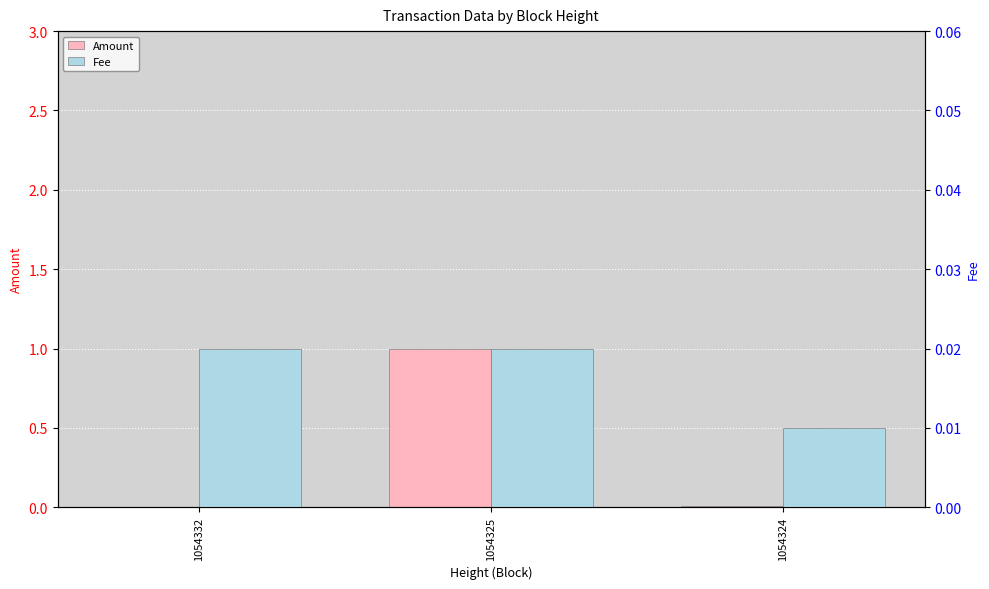

At which category is the sum across all series the highest?

1054325